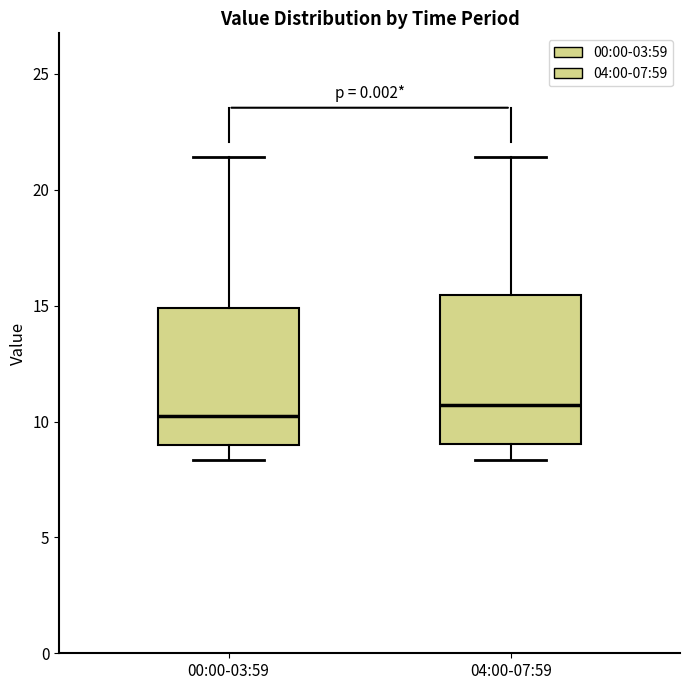

Reading left to right, read every box against the y-axis: the position of its median line, the range the box covers, and the ends of its whiskers. The values are not printed on the chart, so give them approximately, as read against the axis.

00:00-03:59: median 10.0, box 9.0 to 15.0, whiskers 8.5 to 21.5
04:00-07:59: median 10.5, box 9.0 to 15.5, whiskers 8.5 to 21.5